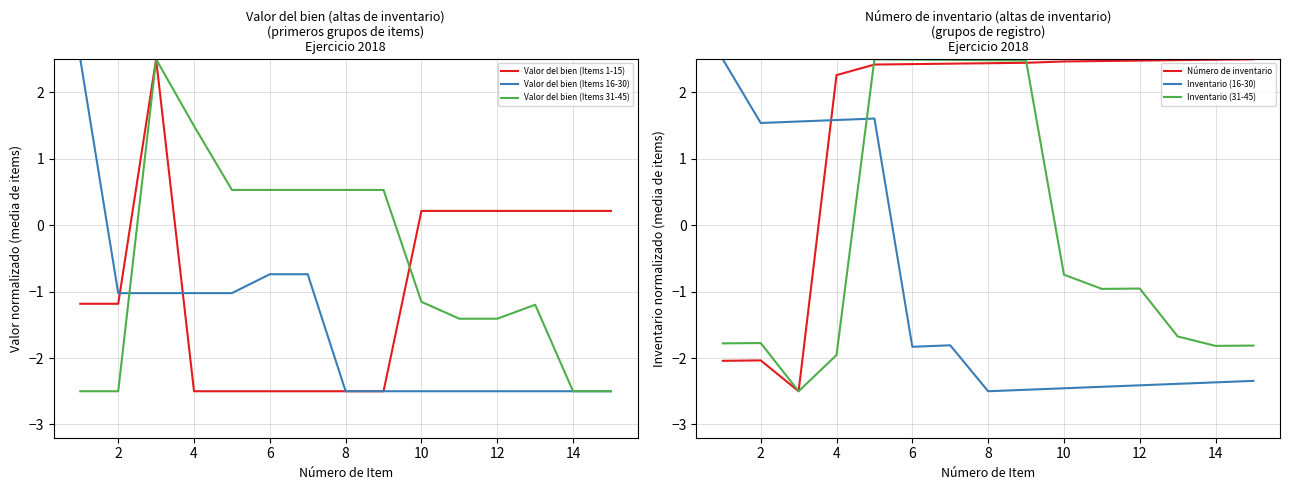

How many data points in Valor del bien (Items 1-15) are above -1?

7